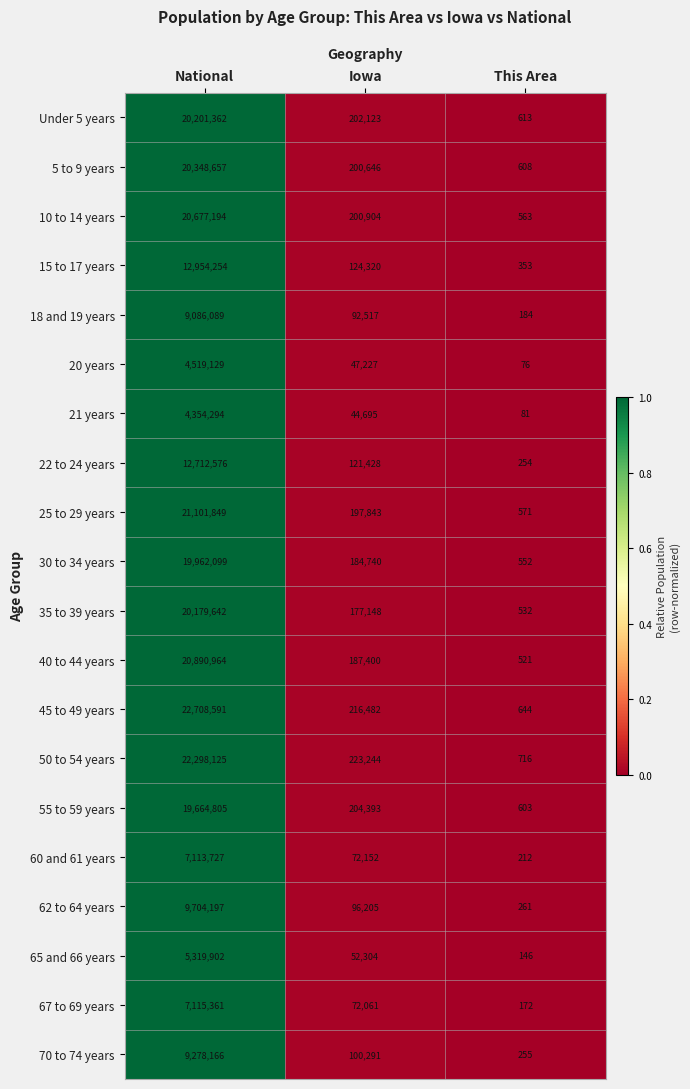

At which category is the sum across all series the highest?

National